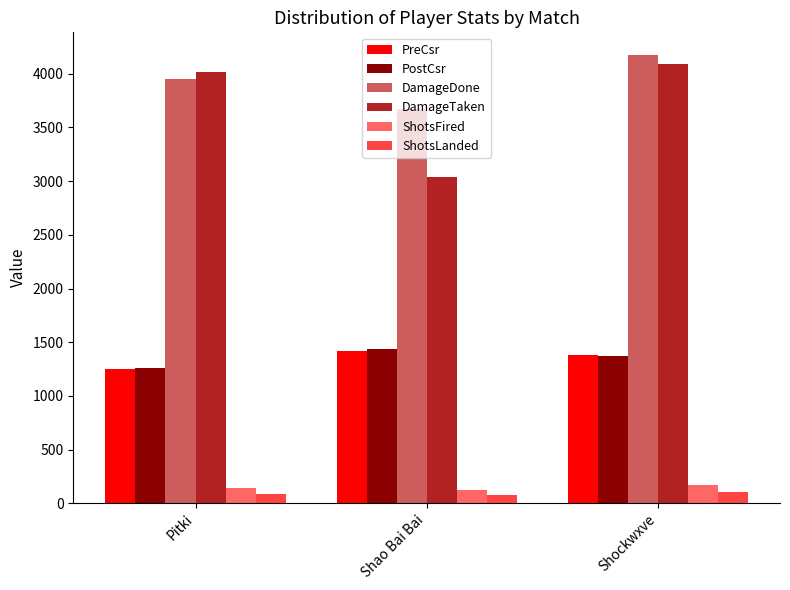

How many distinct data groups are displayed?

6